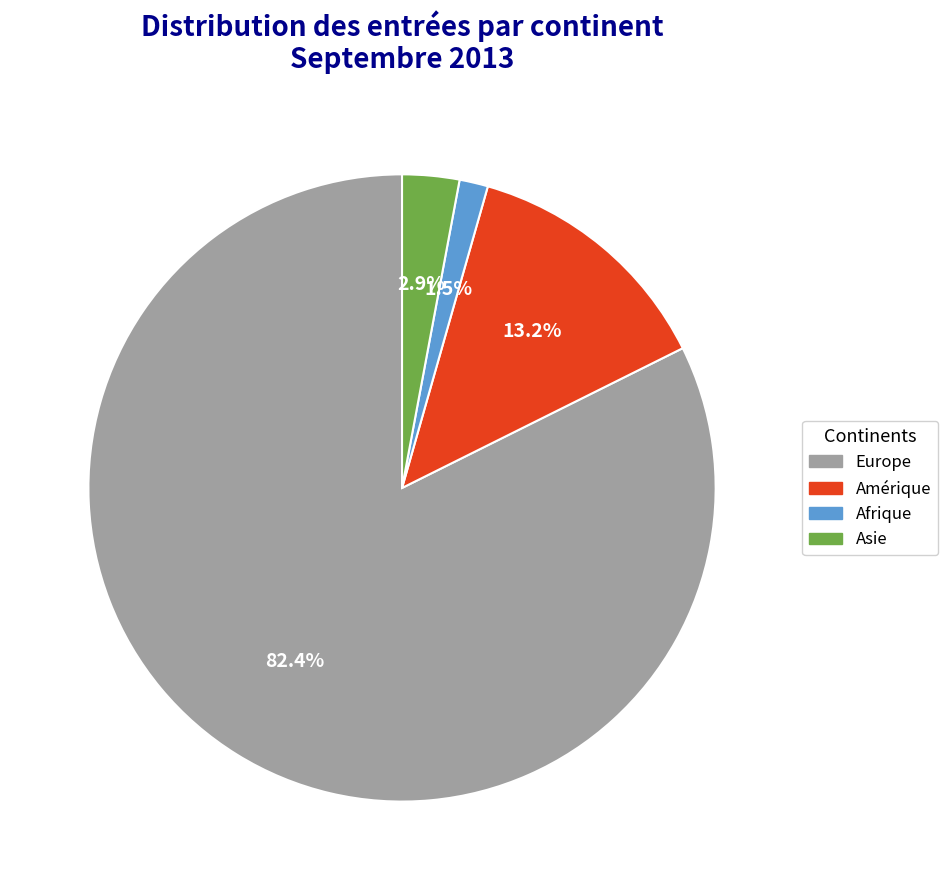

Count the number of slices in the pie.

4